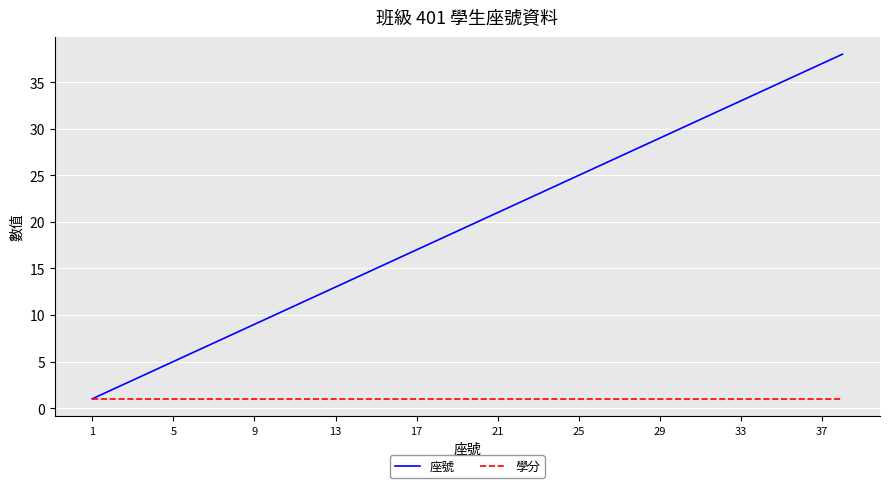

Which series has the largest range (max minus min)?

座號